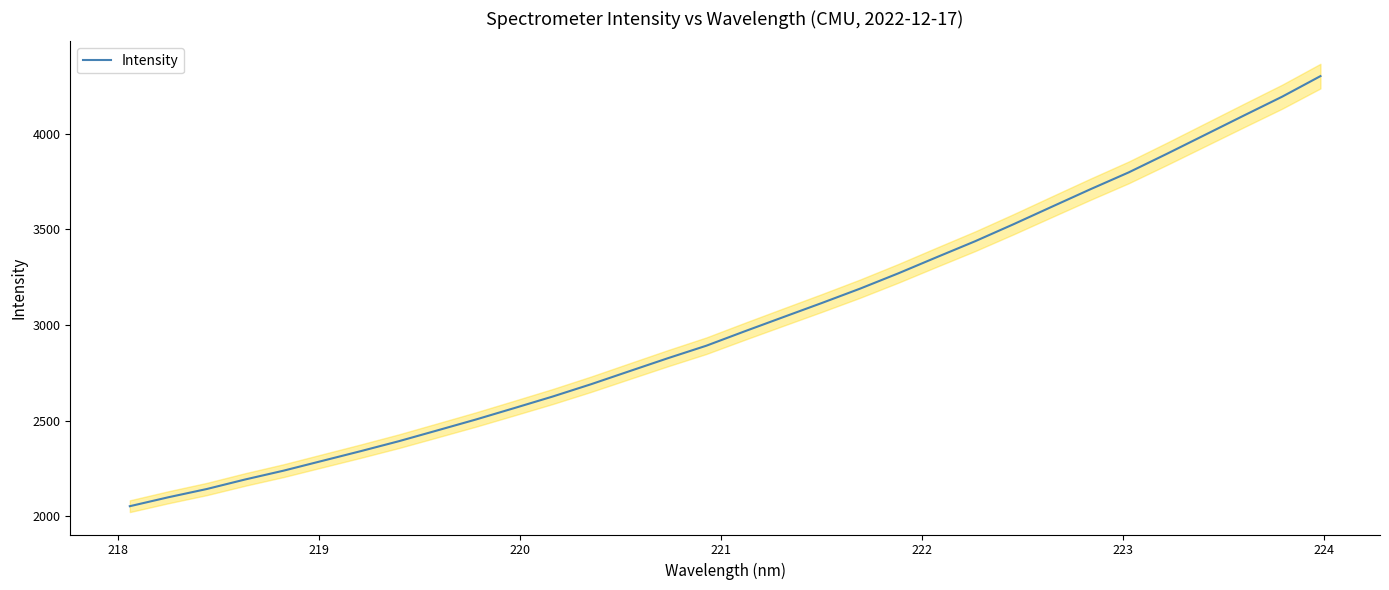

What is the highest value of the Intensity series?

4302.3